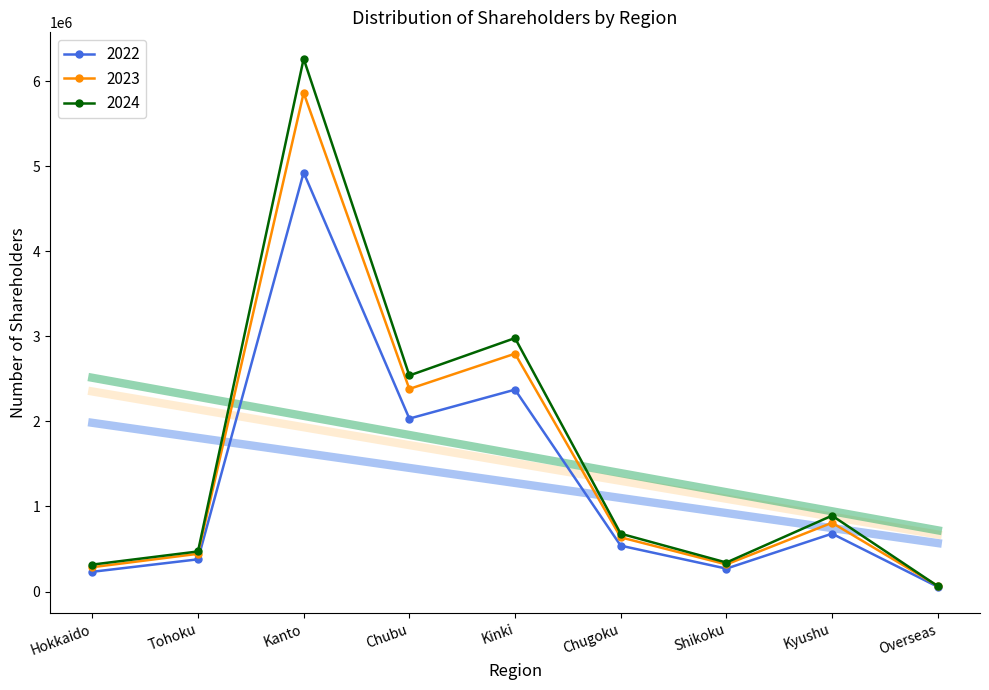

What is the total value across all series at Hokkaido?

836226